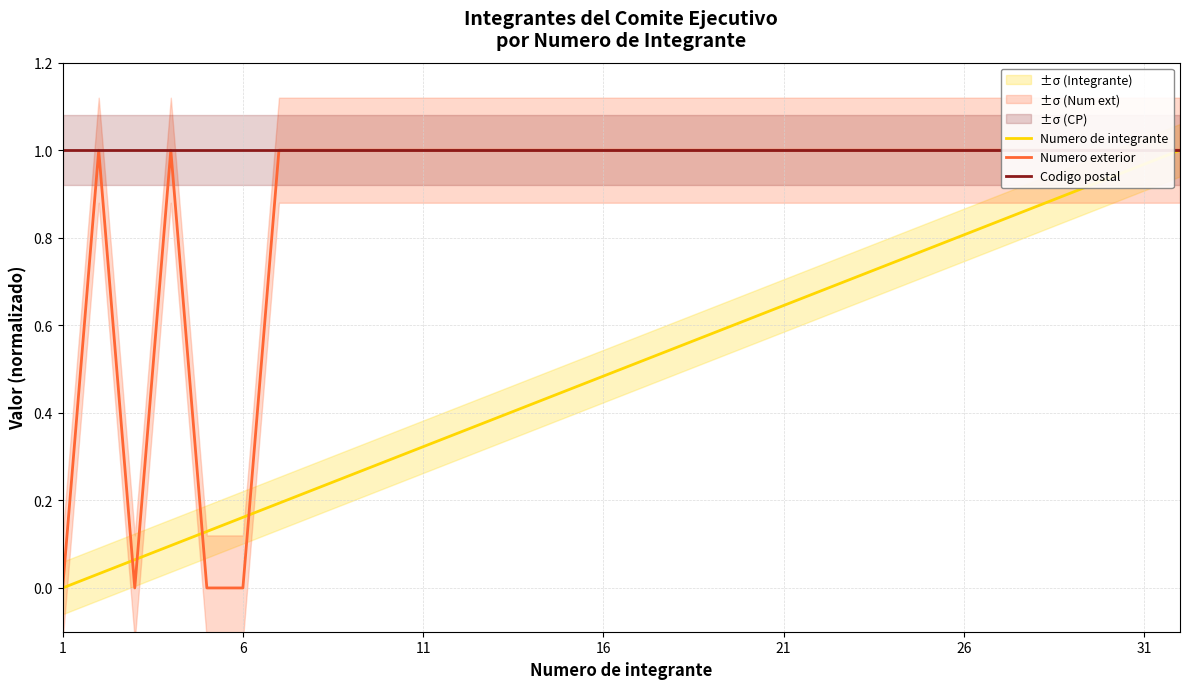

Is the value of Numero exterior at 7 greater than the value of Codigo postal at 16?

No